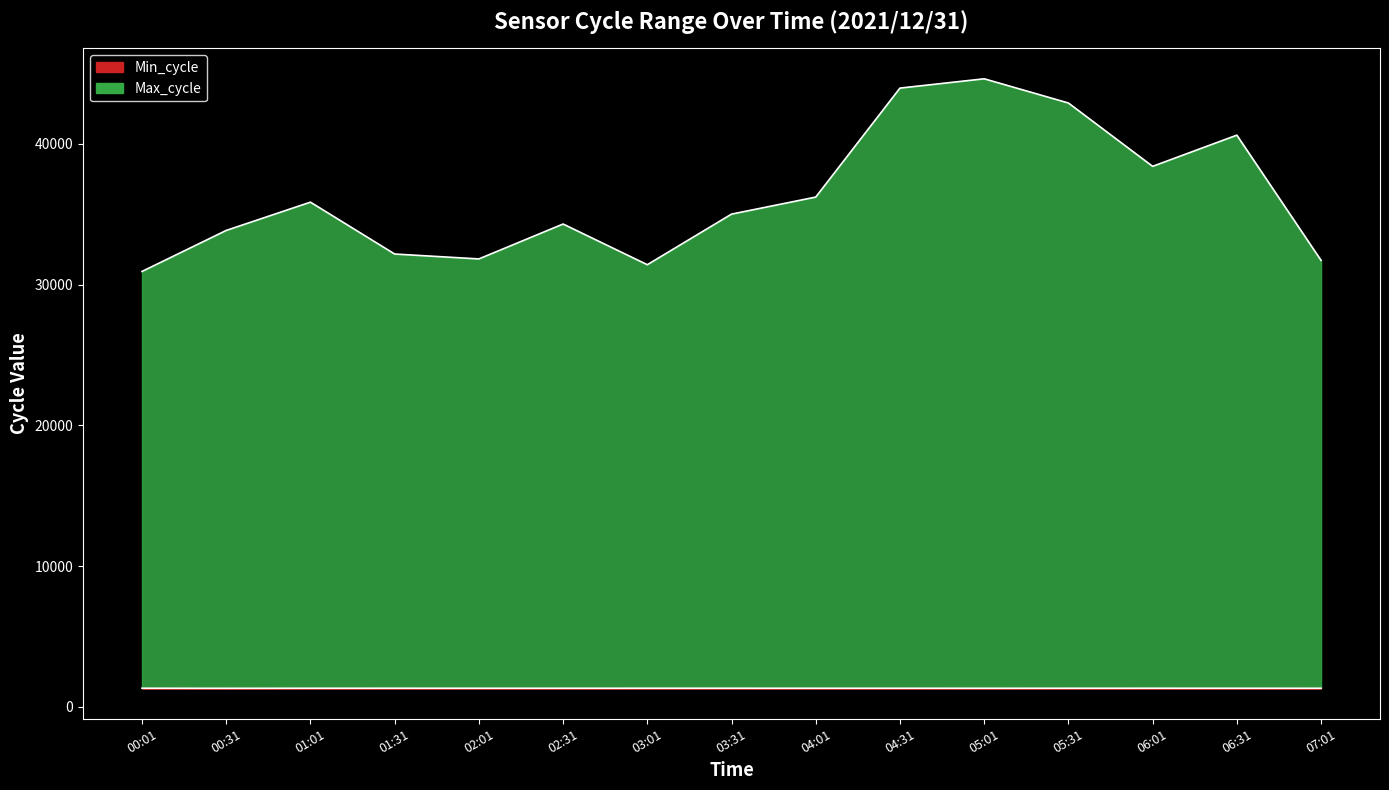

The Min_cycle series shows 484 at 05:31. True or false?

False